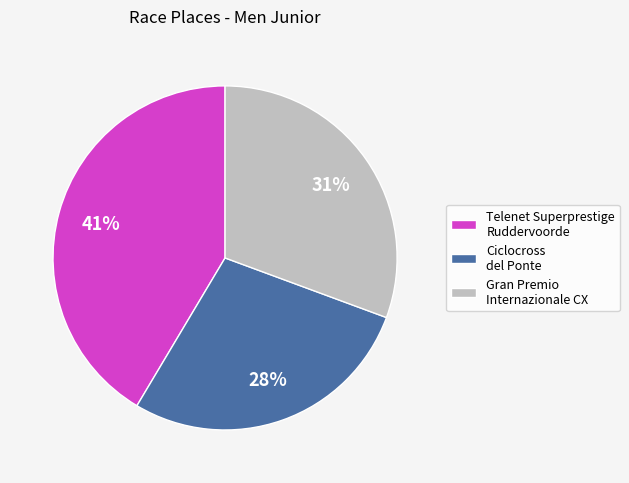

How many slices are in this pie chart?

3